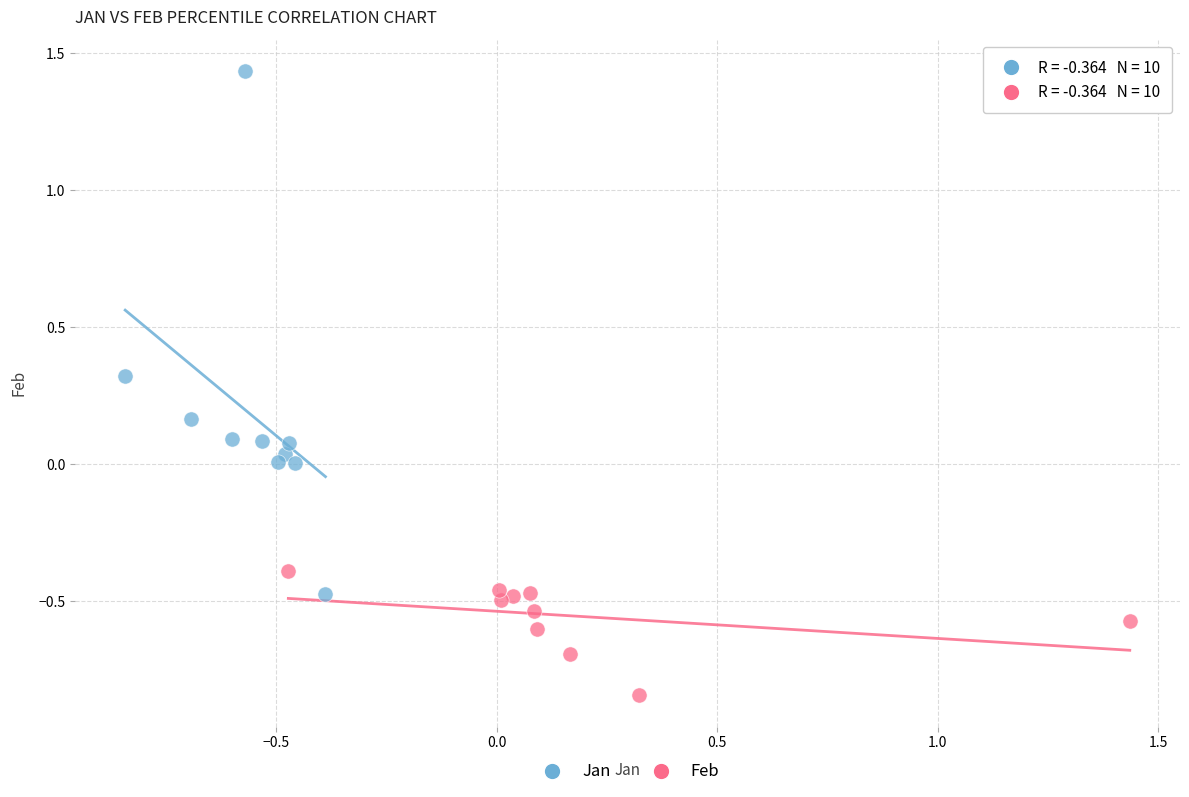

Which series has the widest spread of Y values?

Jan